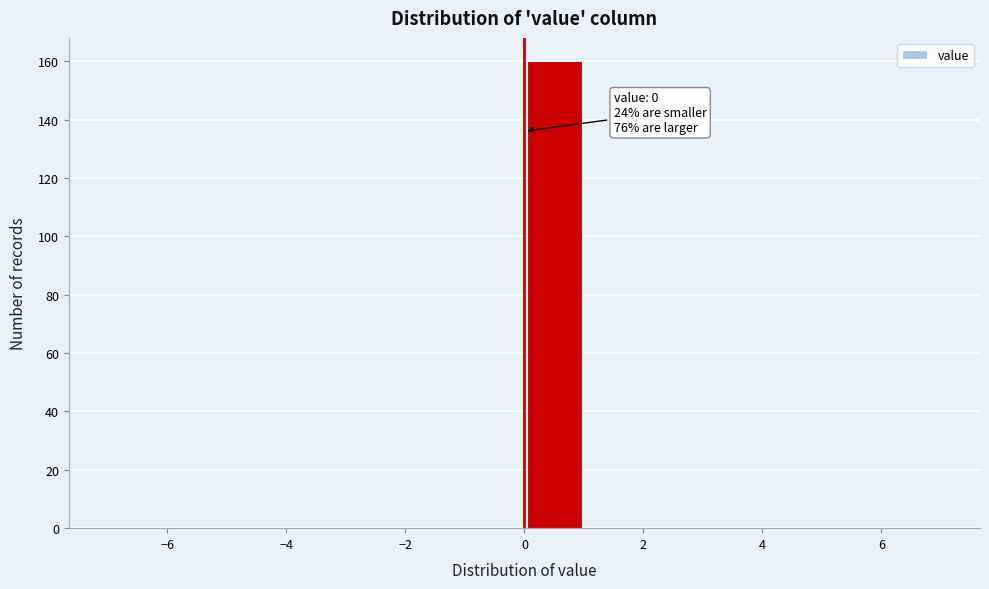

Which range on the x-axis has the tallest bar?

0 to 1